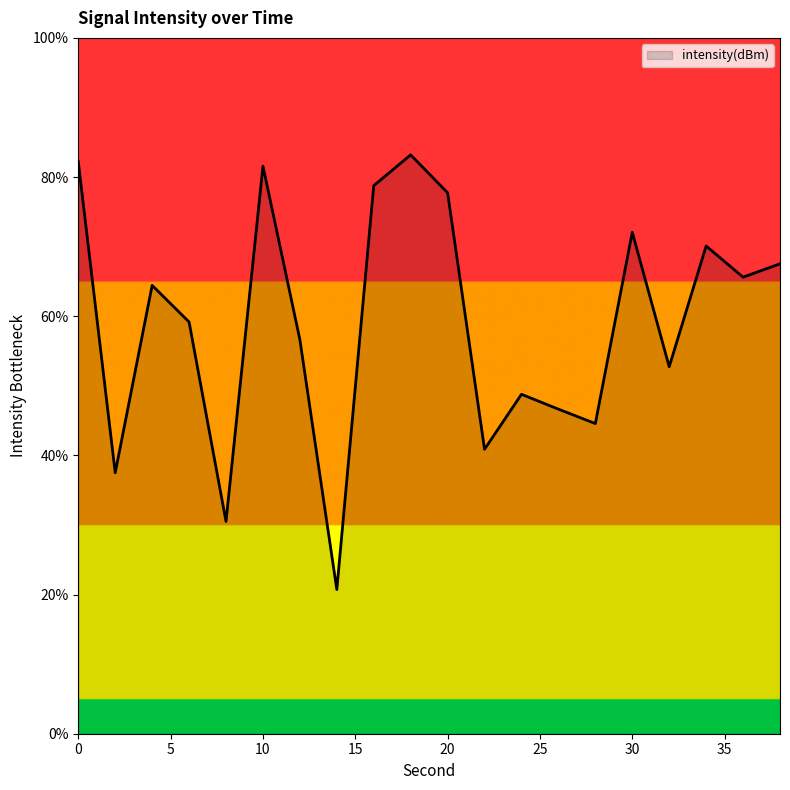

What is the greatest value displayed?

83.2